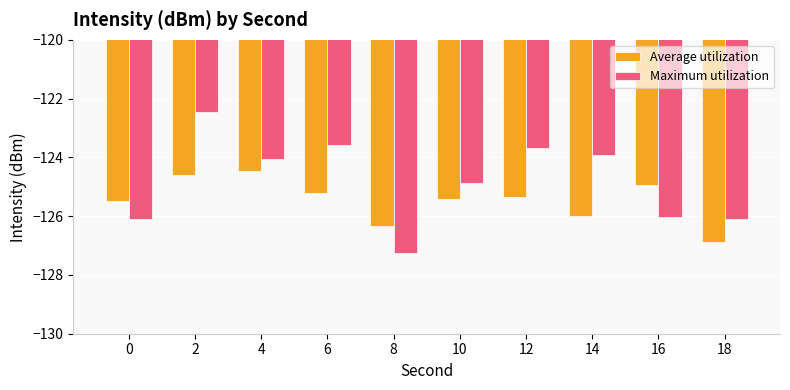

What value does the Average utilization series have at 2?

-124.6